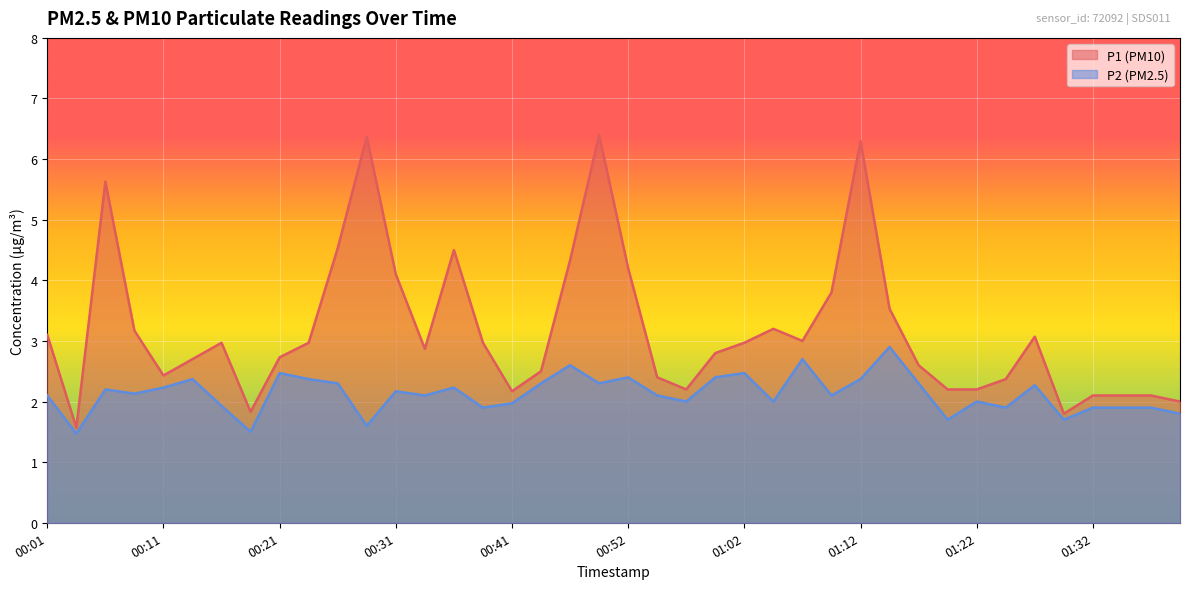

What is the difference between the maximum and minimum values in the P1 series?

4.8